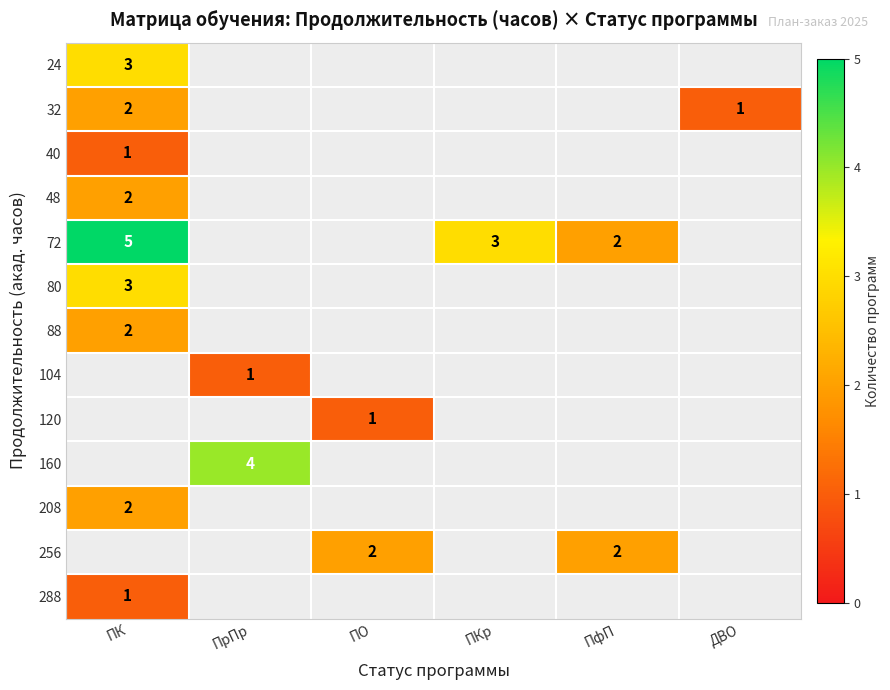

What is the minimum value shown in the chart?

1.0